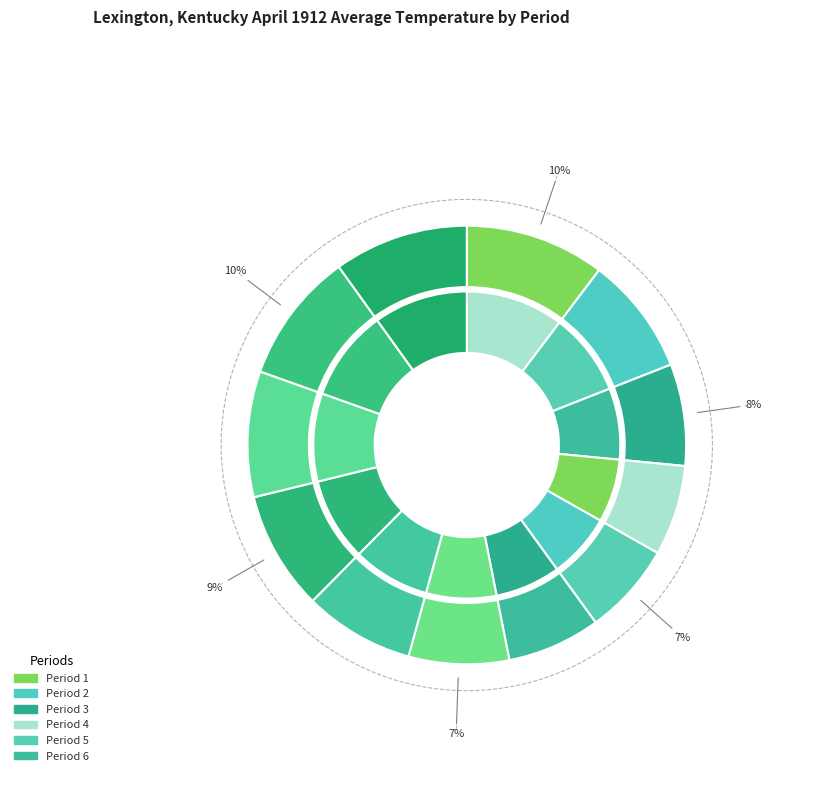

To the nearest percent, what is the difference between the Period 8 and Period 10 slice percentages?

1%